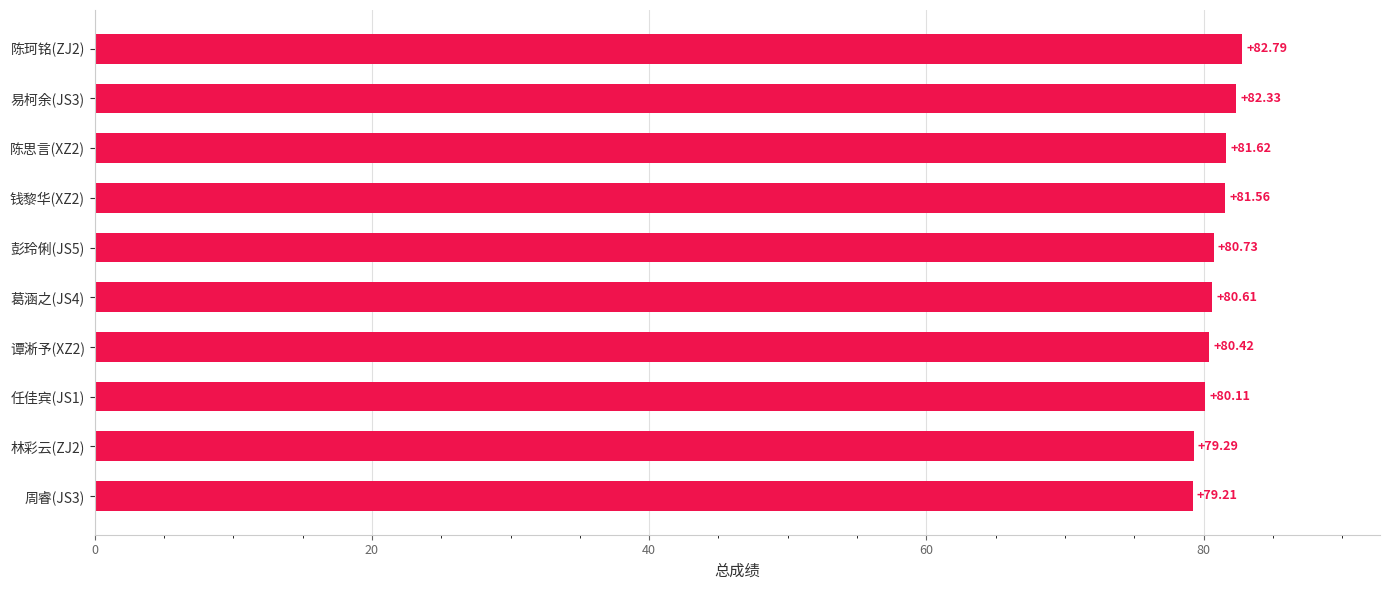

Approximately how many times larger is the value at 陈思言(XZ2) compared to 任佳宾(JS1)?

1.0